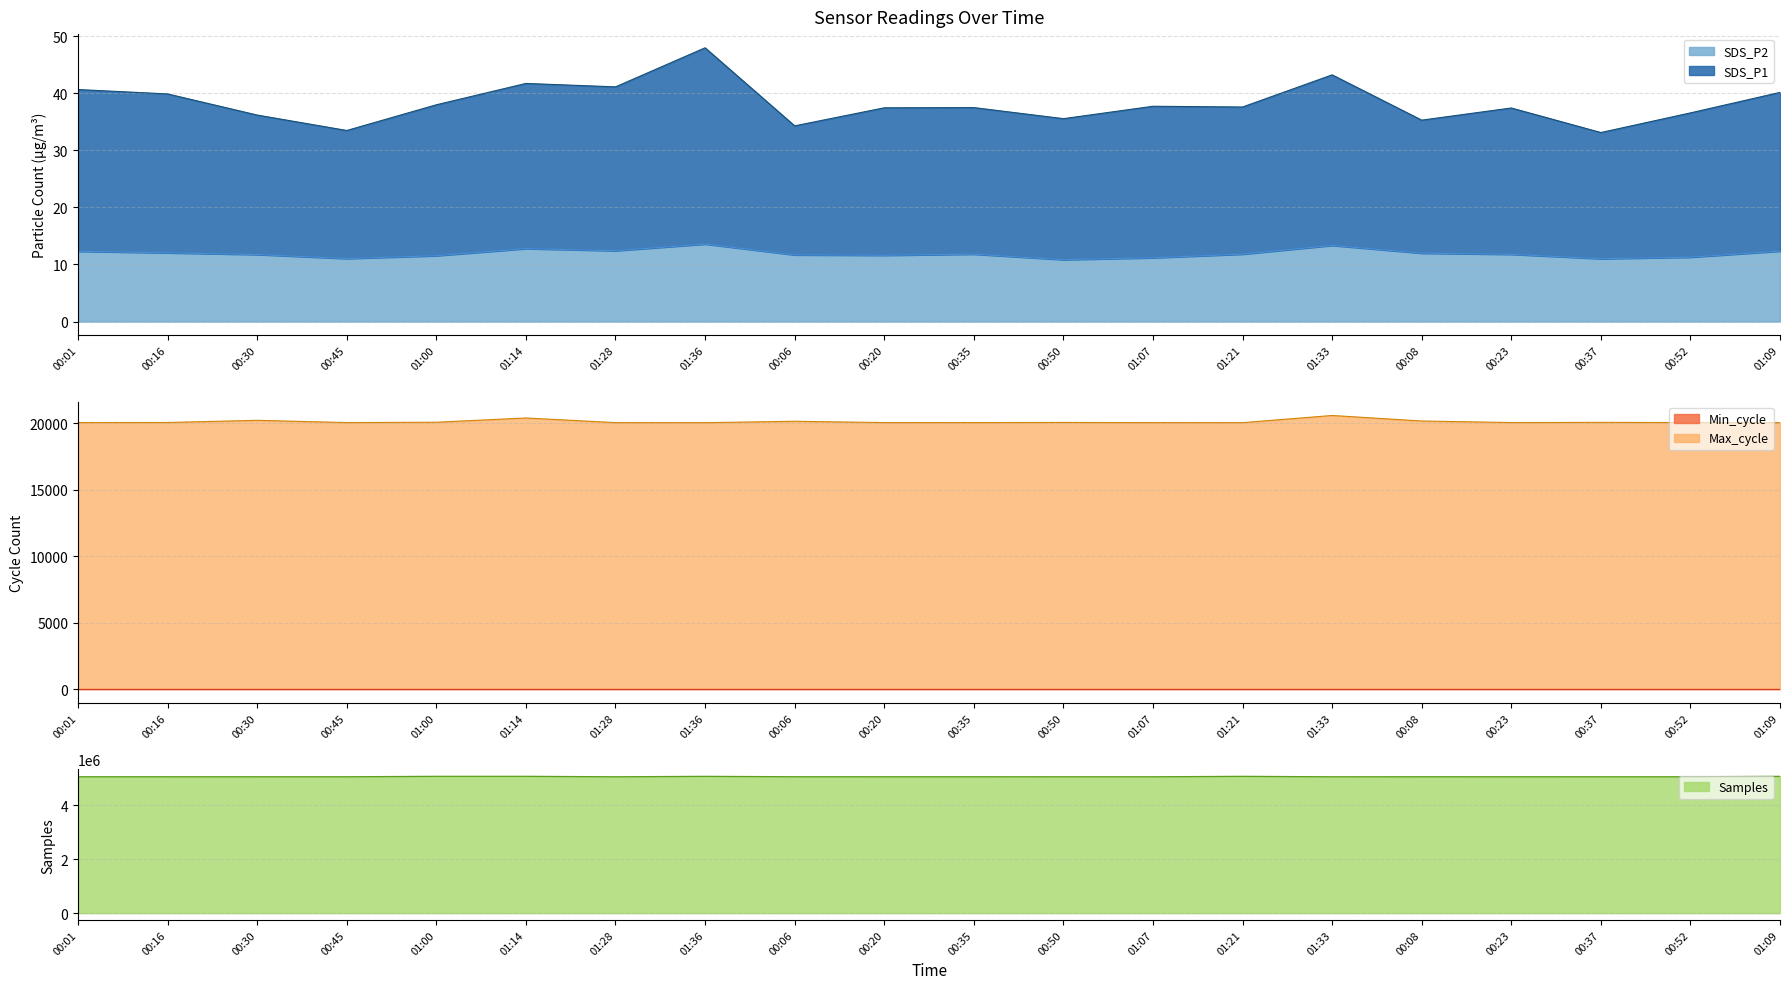

Which label corresponds to the smallest value in the chart?

00:50